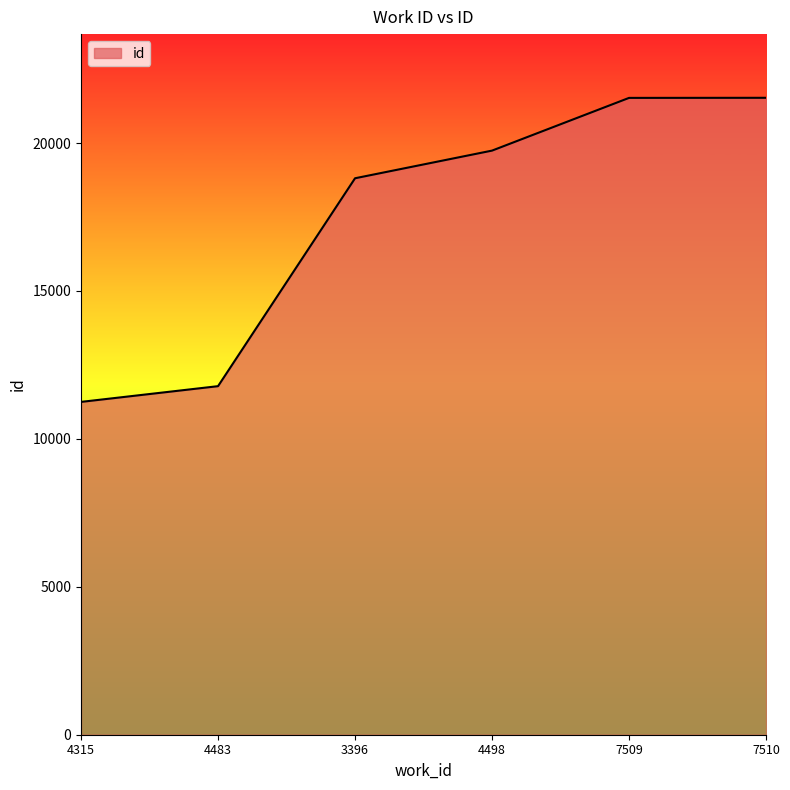

At which label is the value closest to 16391?

3396